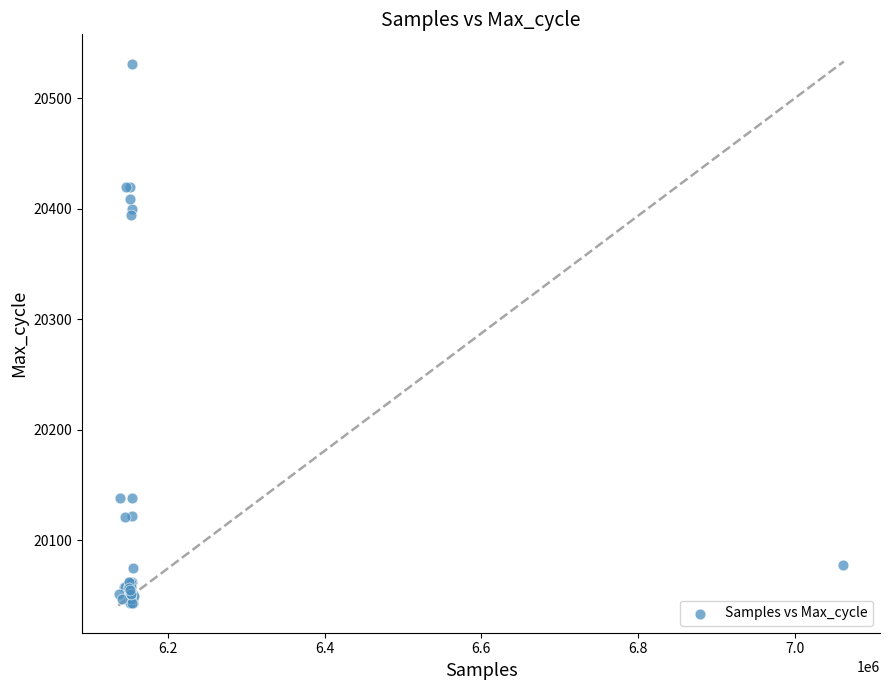

What Y value in the scatter plot is closest to 20287?

20394